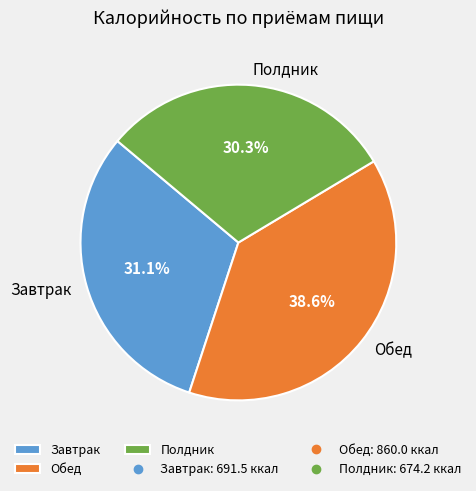

How much of the chart is everything except Обед?

61.4%